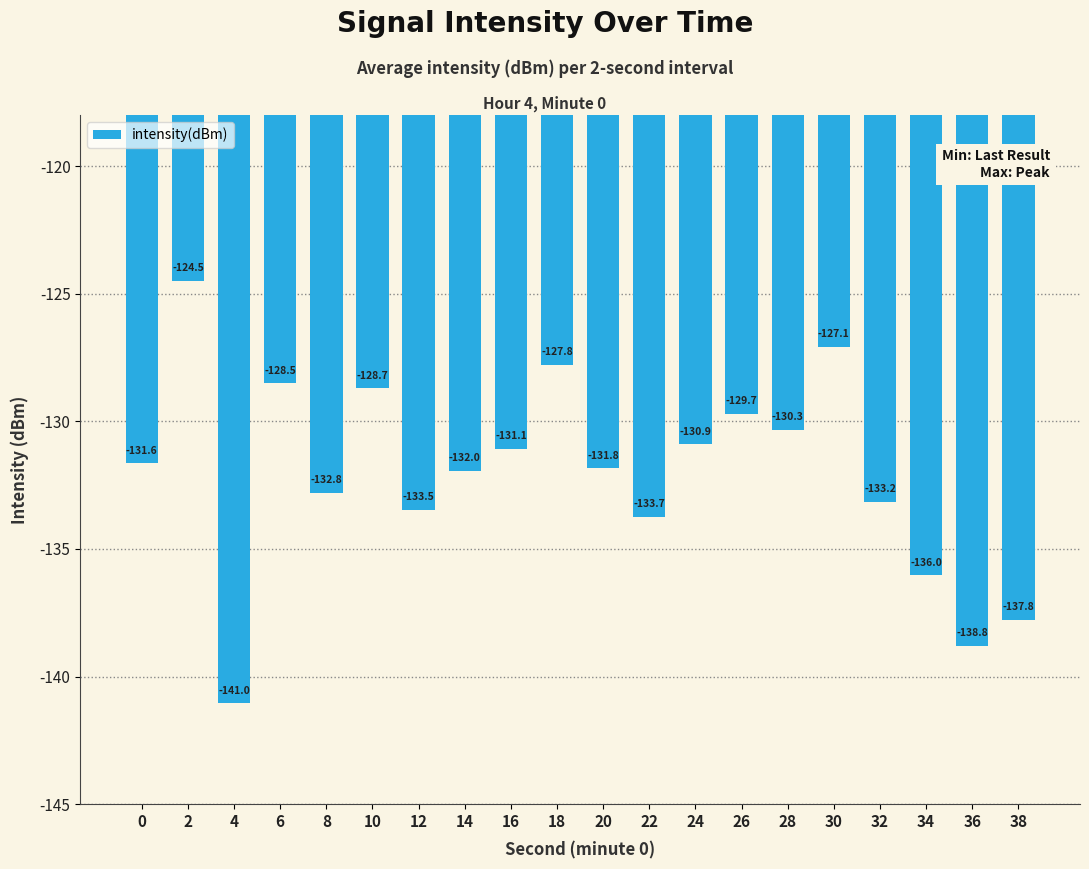

Count the number of data series in this chart.

1